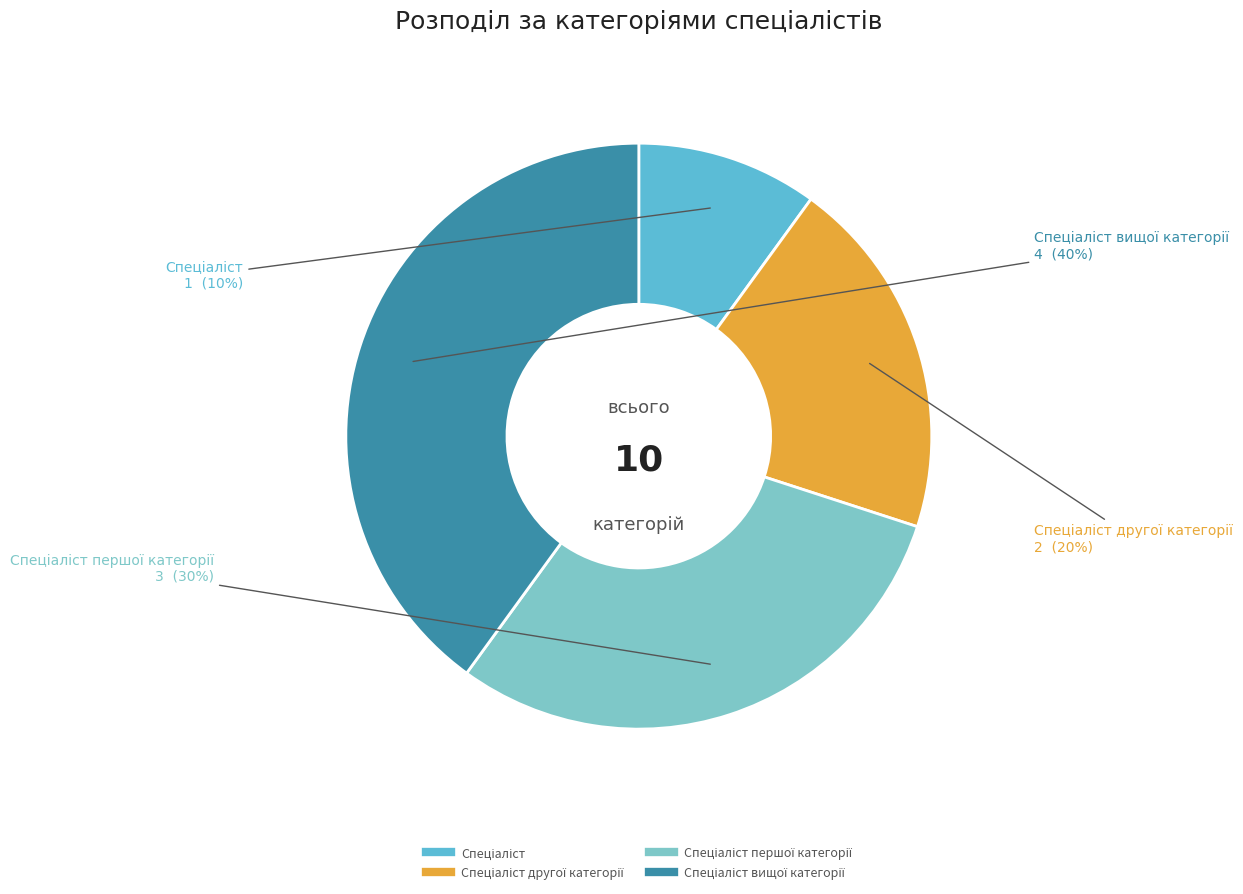

How many segments does this pie chart have?

4